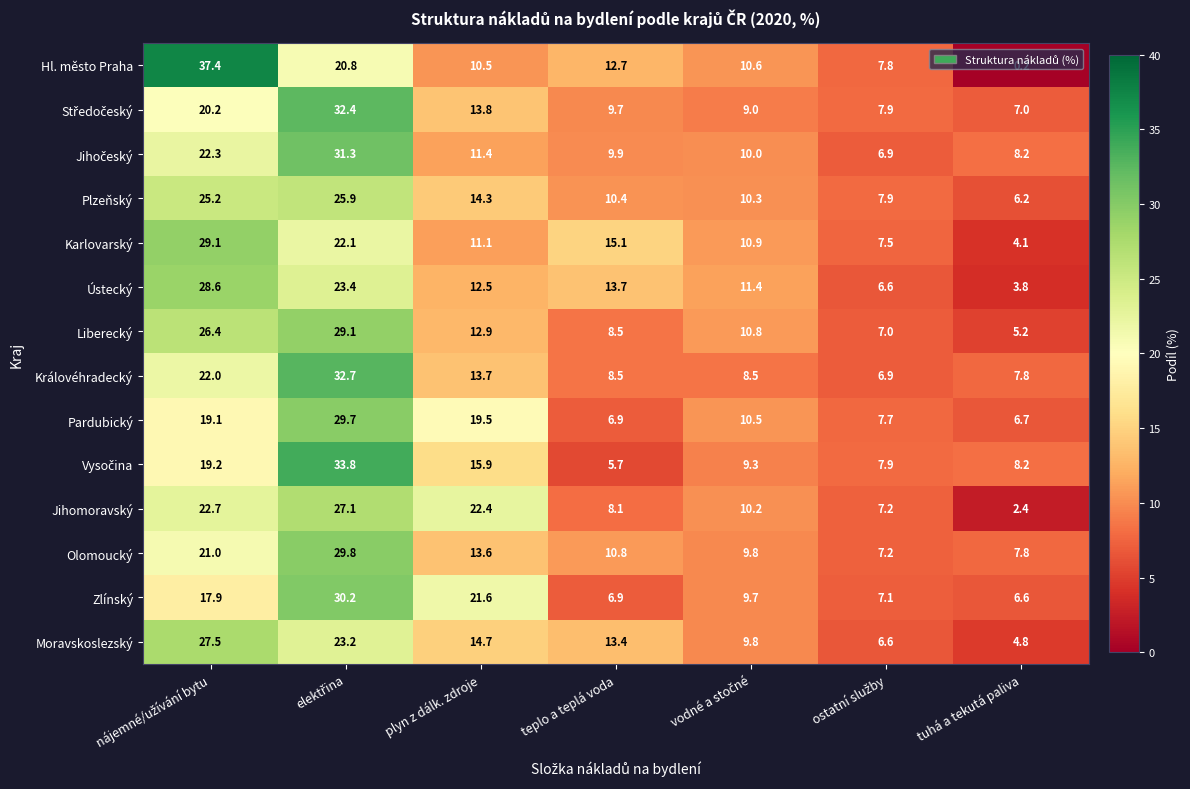

Where is Plzeňský nearest to the value 16?

plyn z dálk. zdroje